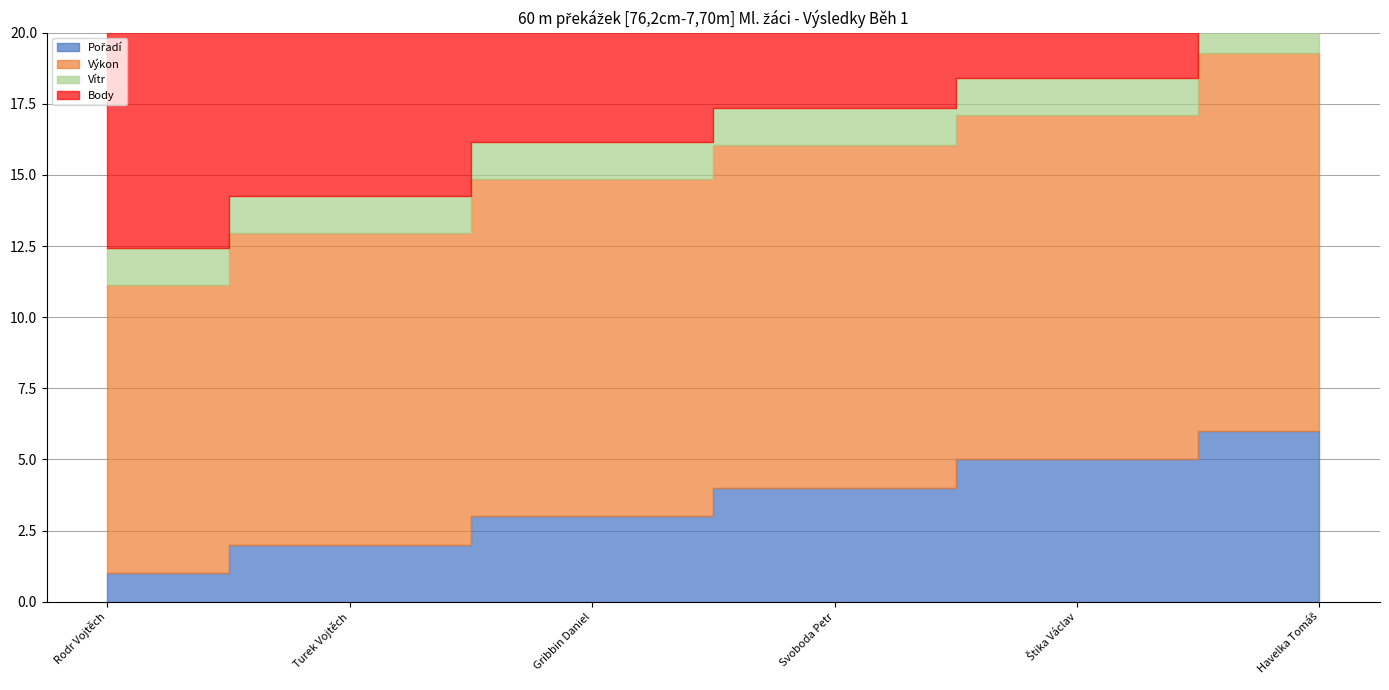

Reading left to right, list all the values displayed in this chart.

Pořadí: Rodr Vojtěch=1.0	Turek Vojtěch=2.0	Gribbin Daniel=3.0	Svoboda Petr=4.0	Štika Václav=5.0	Havelka Tomáš=6.0
Výkon: Rodr Vojtěch=10.1	Turek Vojtěch=11.0	Gribbin Daniel=11.8	Svoboda Petr=12.1	Štika Václav=12.1	Havelka Tomáš=13.3
Vítr: Rodr Vojtěch=1.3	Turek Vojtěch=1.3	Gribbin Daniel=1.3	Svoboda Petr=1.3	Štika Václav=1.3	Havelka Tomáš=1.3
Body: Rodr Vojtěch=11.0	Turek Vojtěch=9.0	Gribbin Daniel=7.0	Svoboda Petr=6.0	Štika Václav=5.0	Havelka Tomáš=0.0